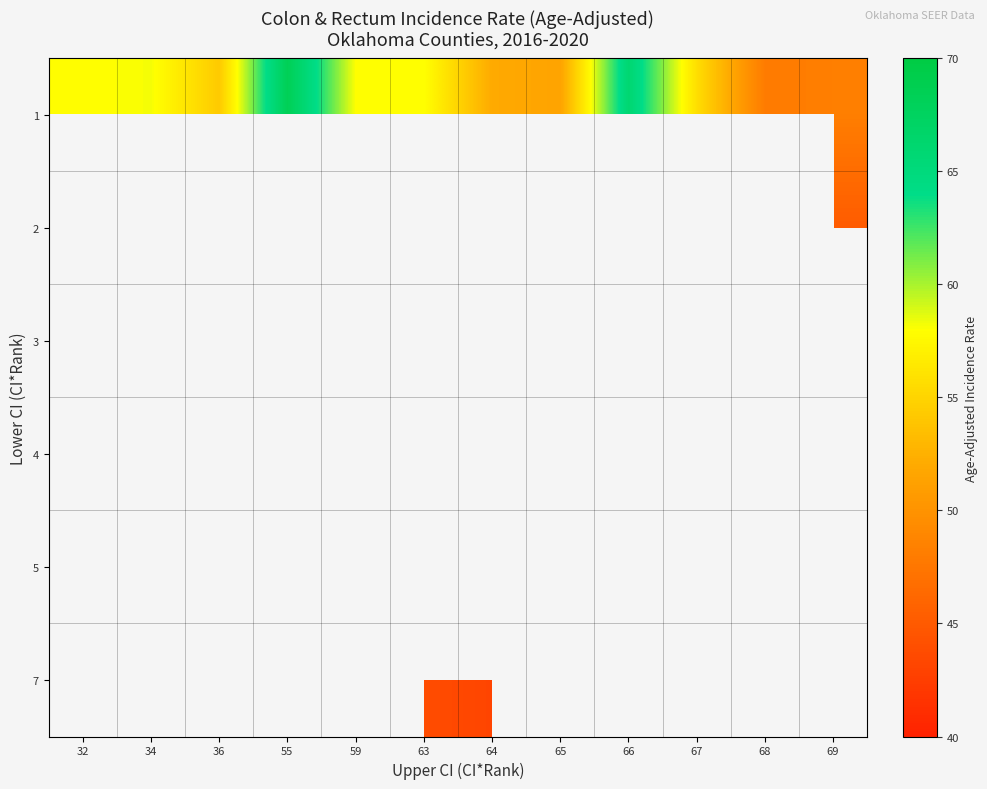

The value of 5 at 59 is 71.4. True or false?

False